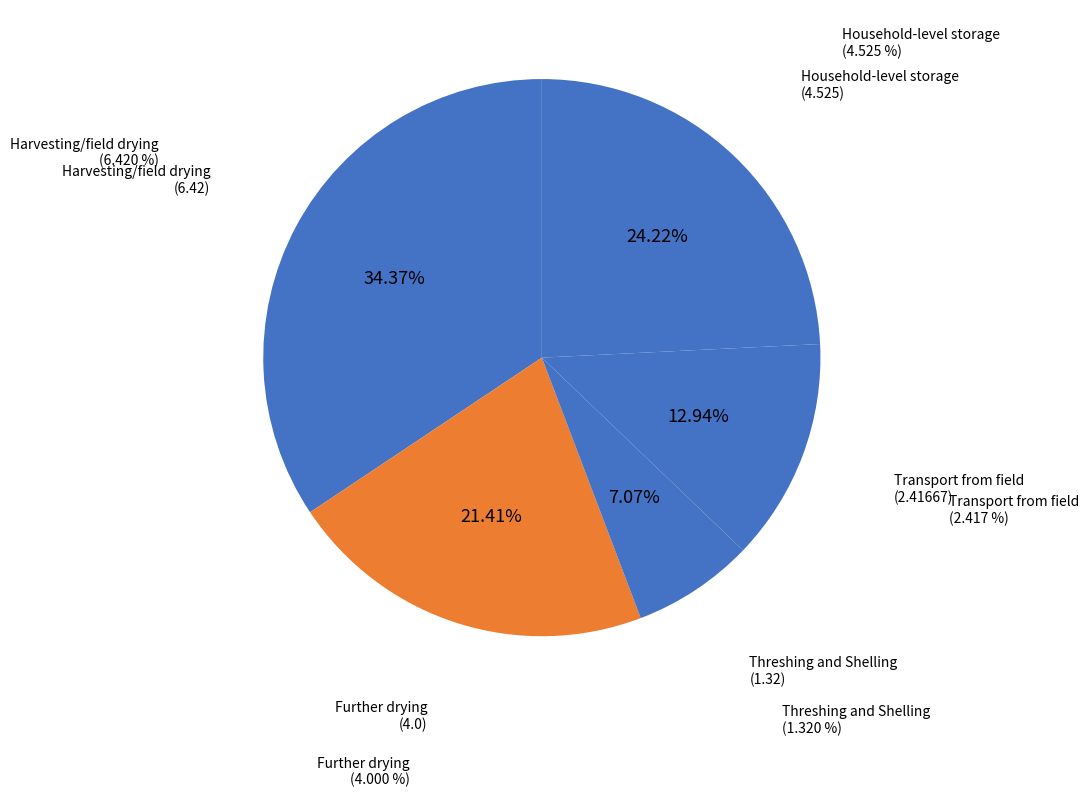

To the nearest percent, what is the difference between the Further drying and Household-level storage slice percentages?

3%